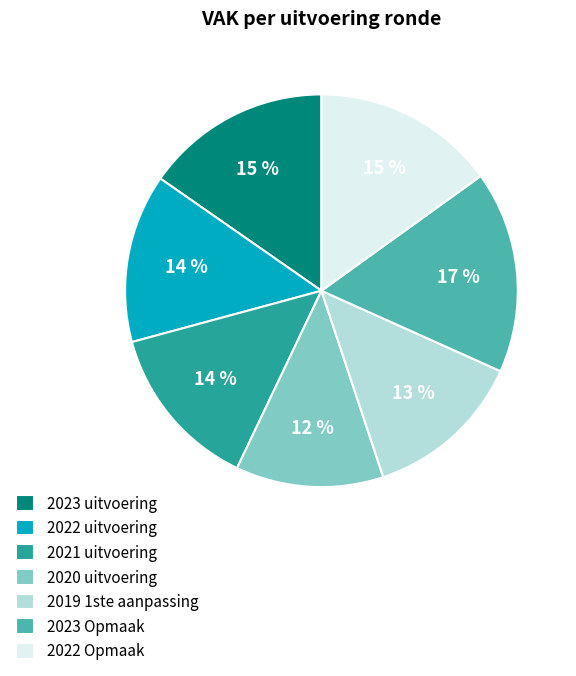

Combined, do 2020 uitvoering and 2023 uitvoering account for over 50%?

No